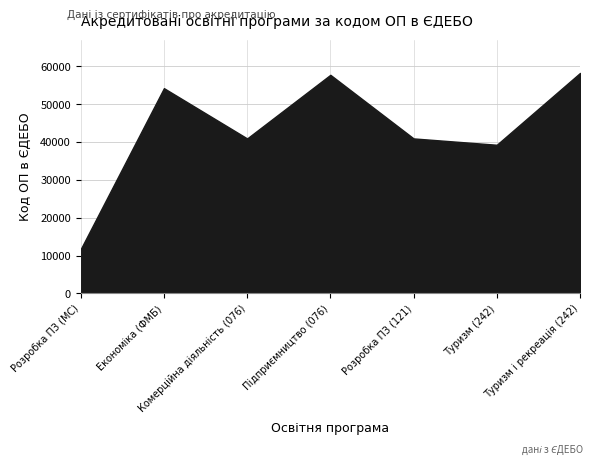

What is the difference between the maximum and minimum values?

46553